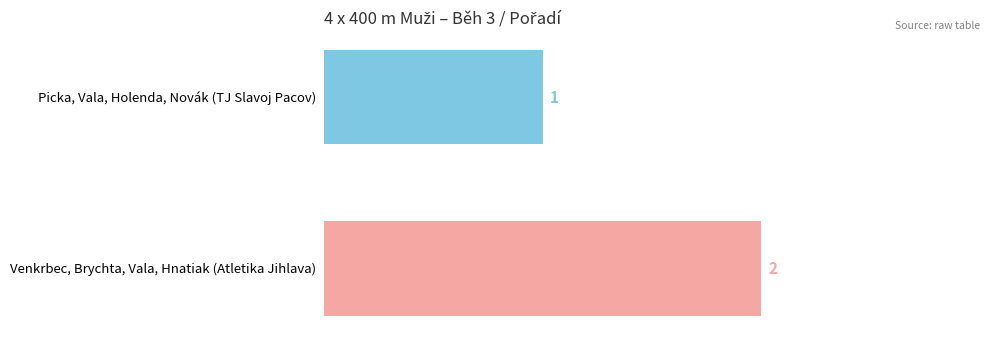

Does the chart contain any negative values?

No